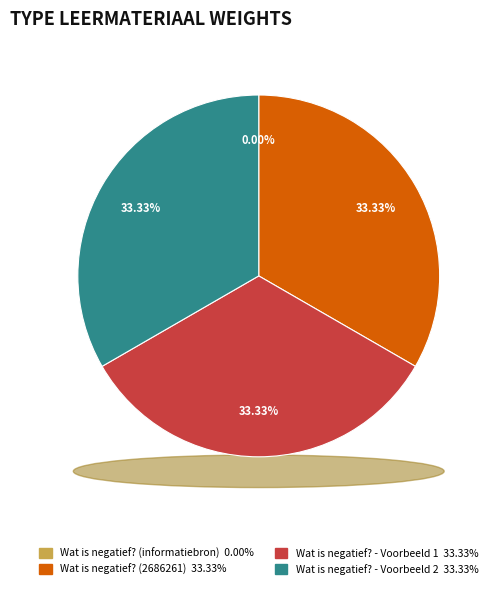

What is the total percentage of Wat is negatief? (2686261) and Wat is negatief? - Voorbeeld 2 (2686268)?

66.7%